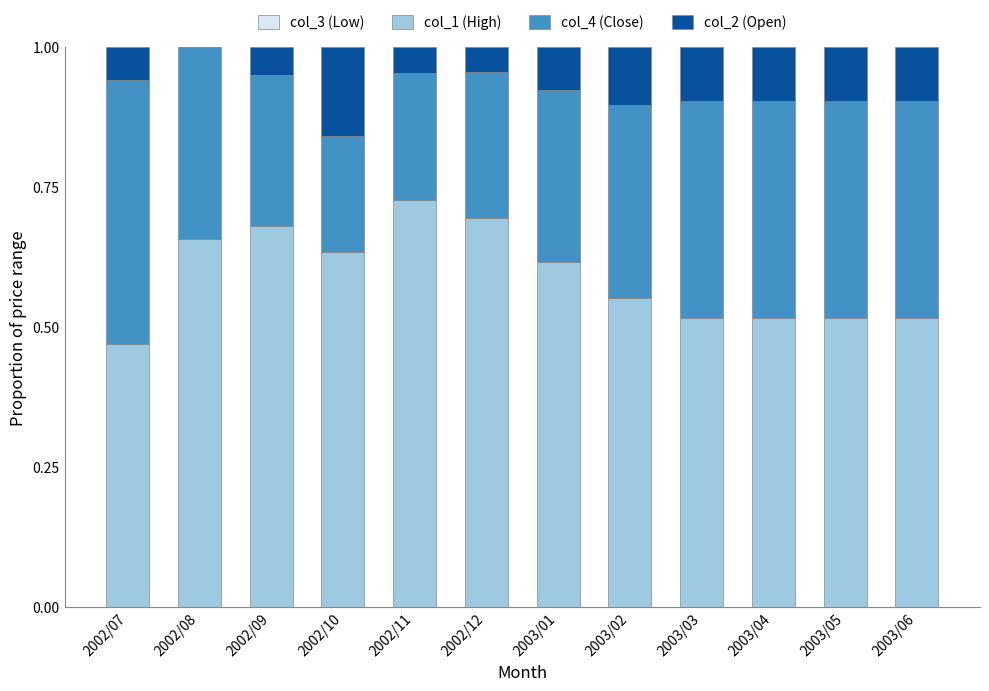

The col_1 (High) series shows 1.0 at 2003/02. True or false?

False